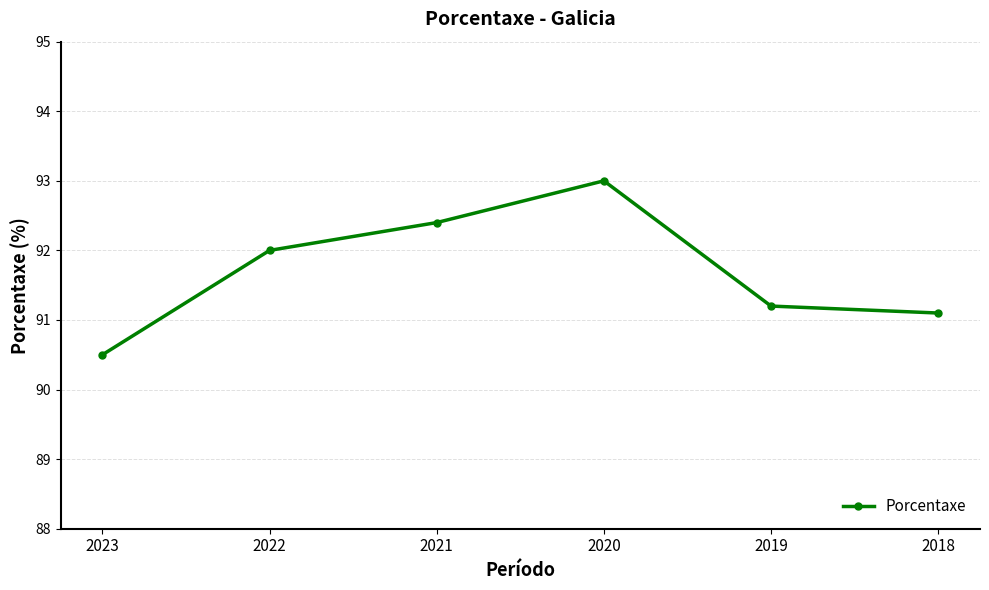

What is the value of the 1st point from the left?

90.5